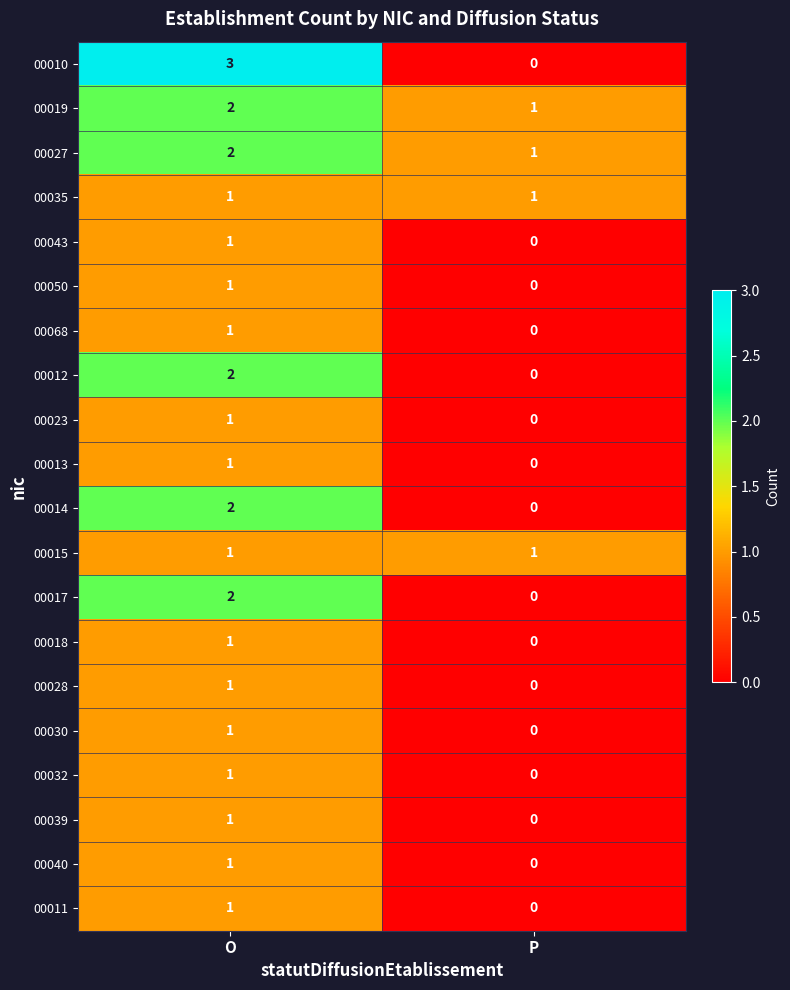

At which label is 00039 closest to 0?

P